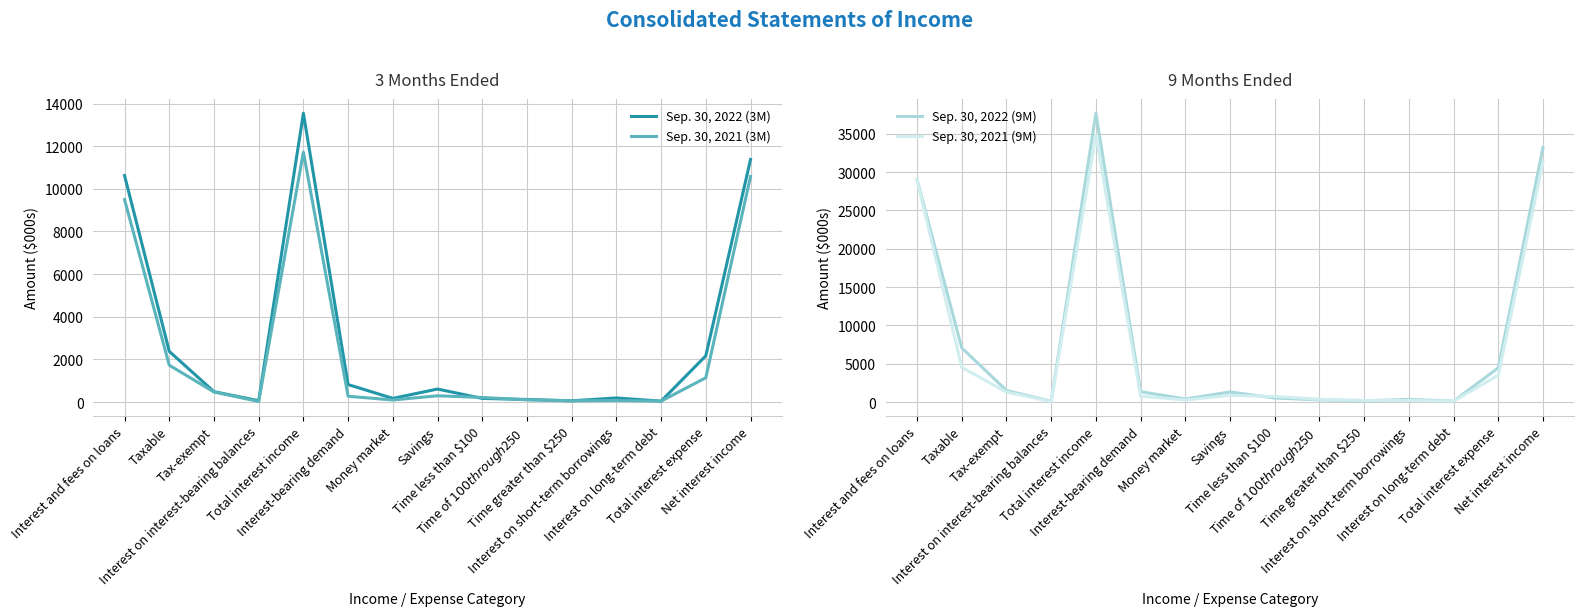

Which series has the widest spread of values?

Sep. 30, 2022 (9M)